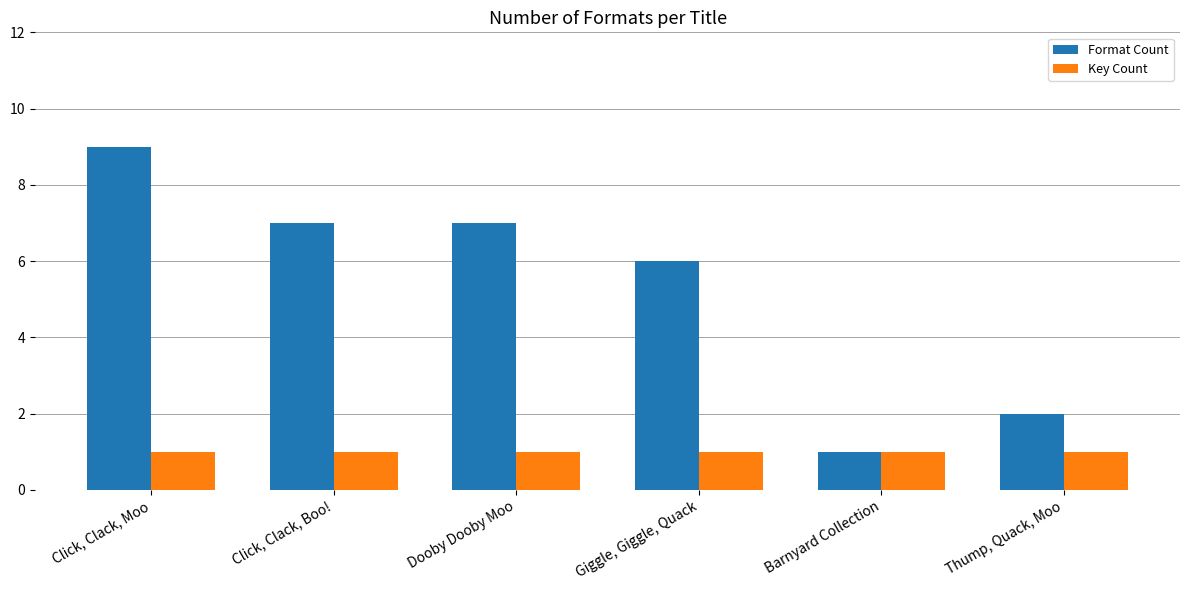

Is it true that Format Count equals 4 at Dooby Dooby Moo?

False